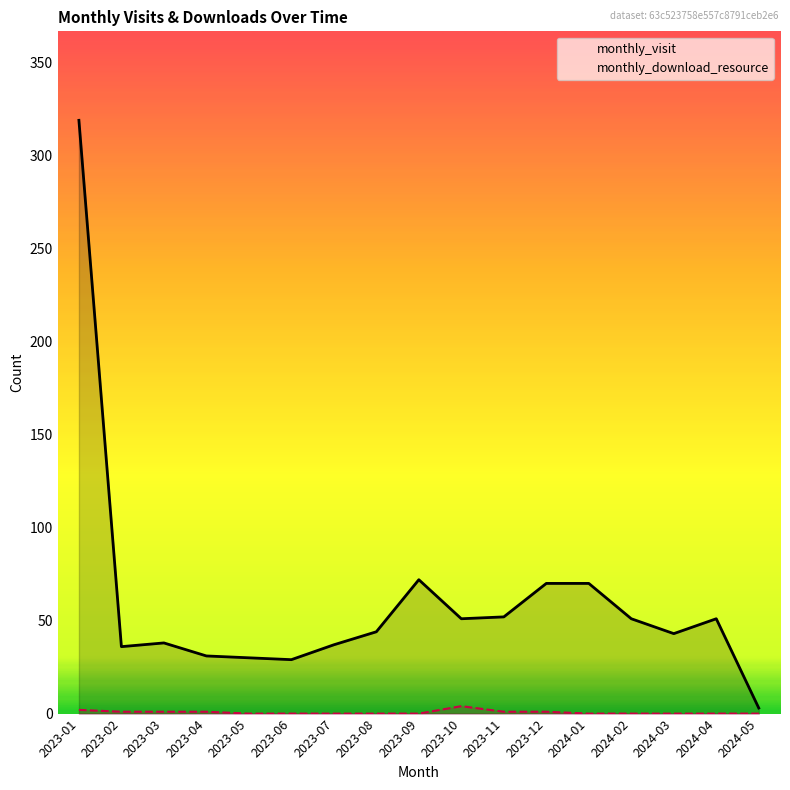

Which category has the highest value in the monthly_download_resource series?

2023-10